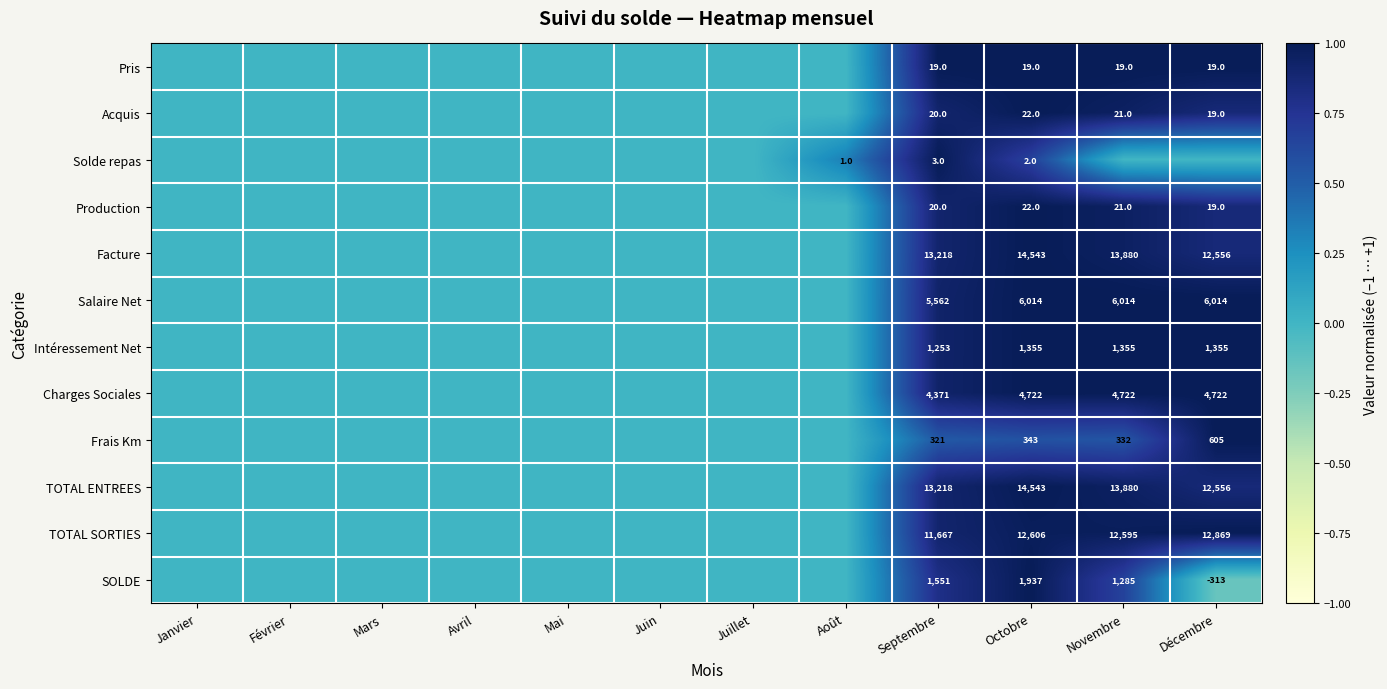

The value of Solde repas at Septembre is 3. True or false?

True